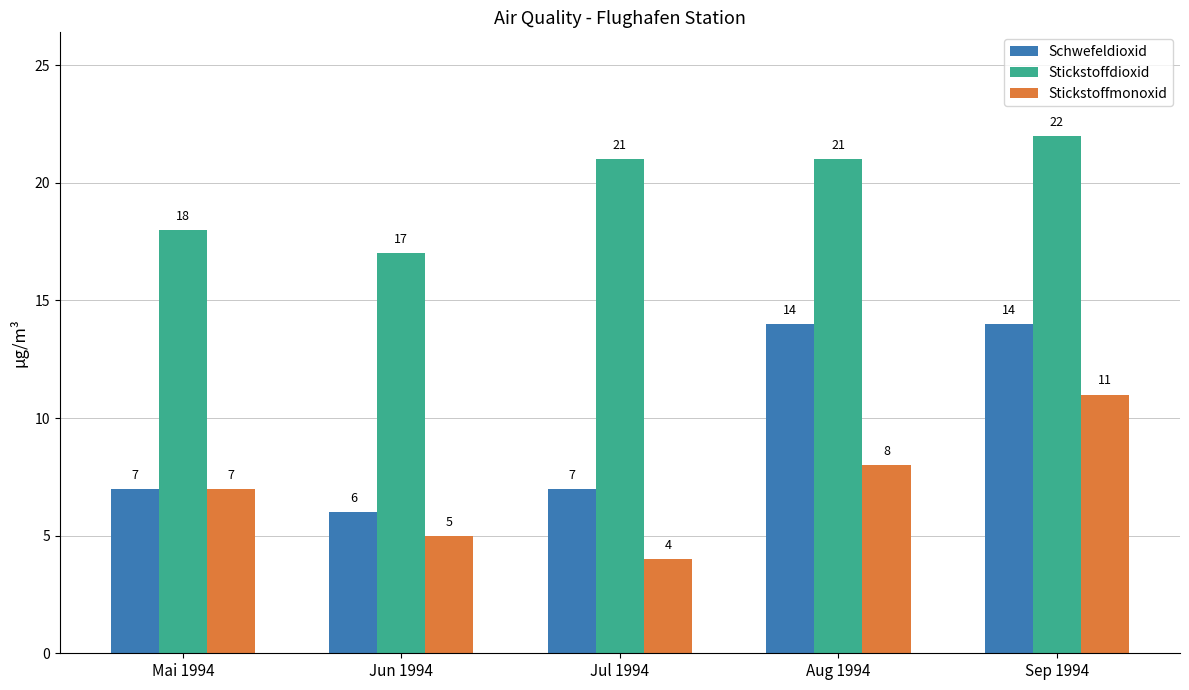

What is the label of the 4th bar from the right?

Jun 1994